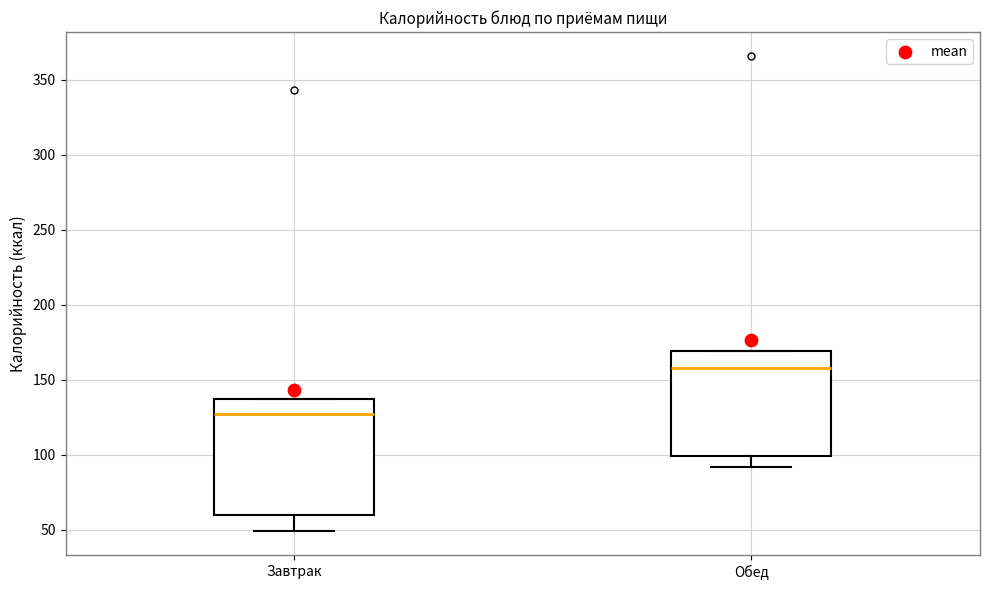

Which box's median line is the lowest?

Завтрак